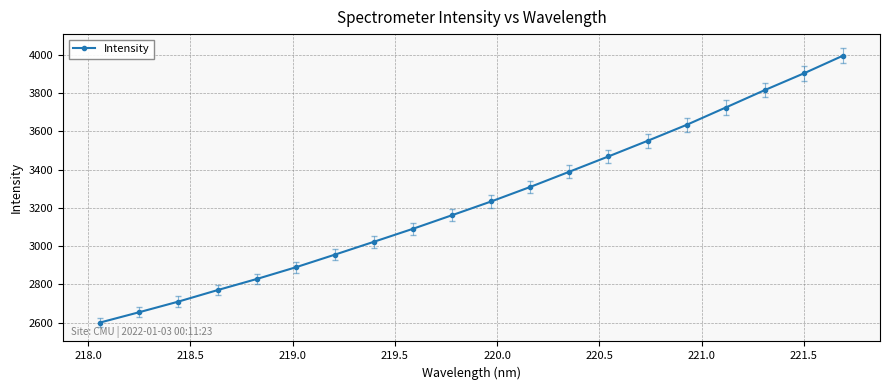

What is the average value?

3235.1